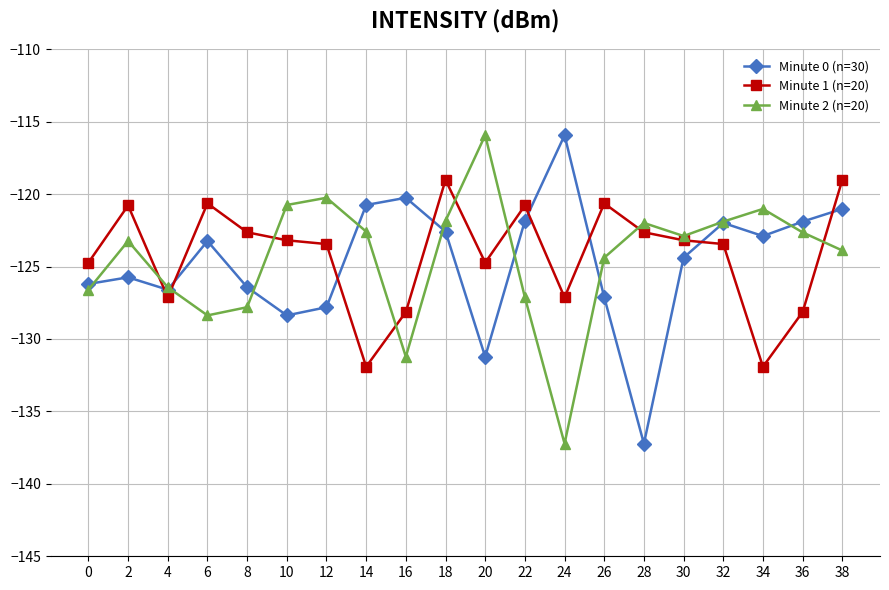

What is the highest value of the Minute 0 (n=30) series?

-115.9